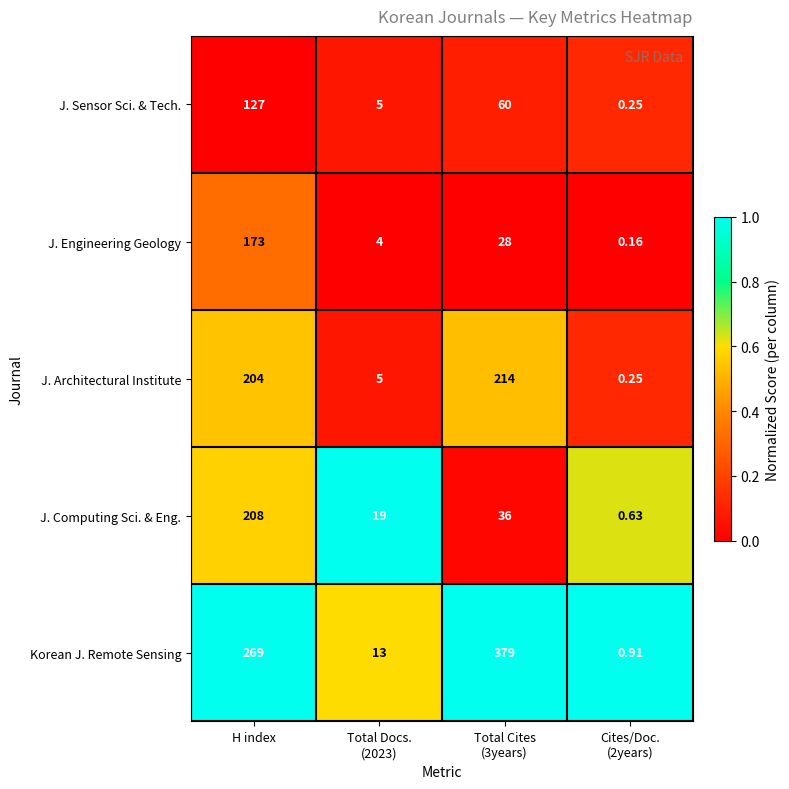

Which series has the largest range (max minus min)?

Korean J. Remote Sensing